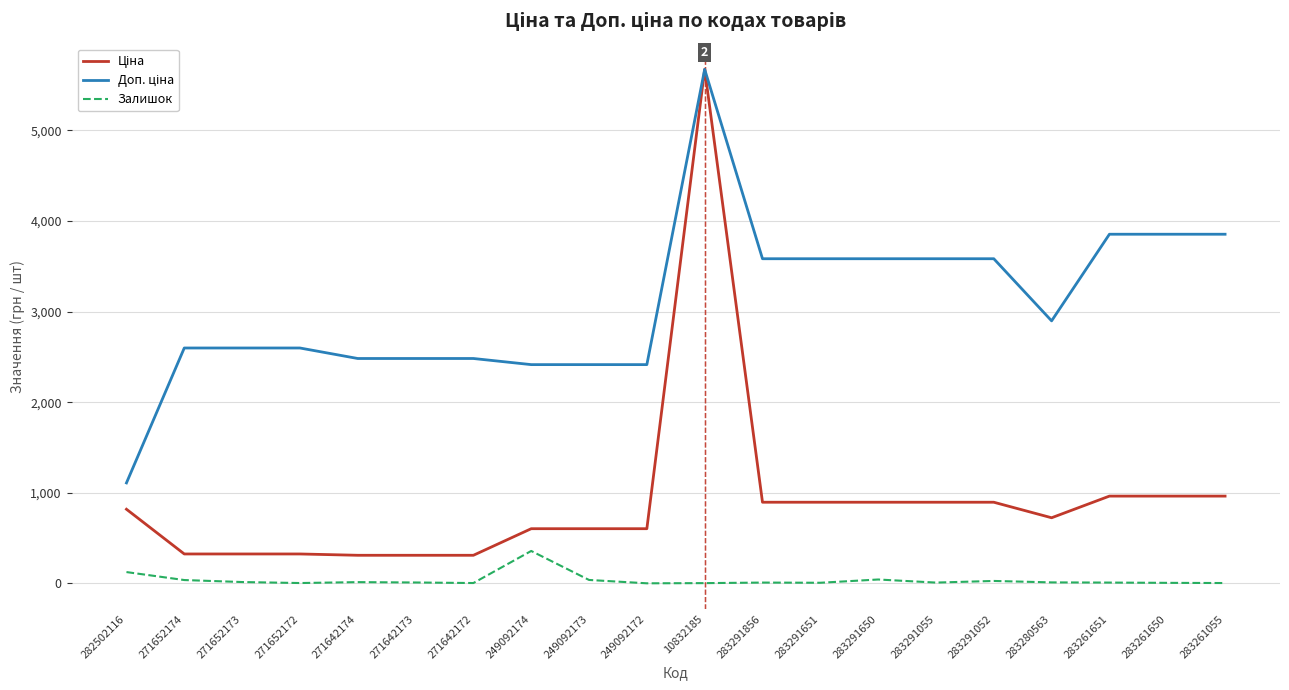

What is the greatest value displayed?

5673.8